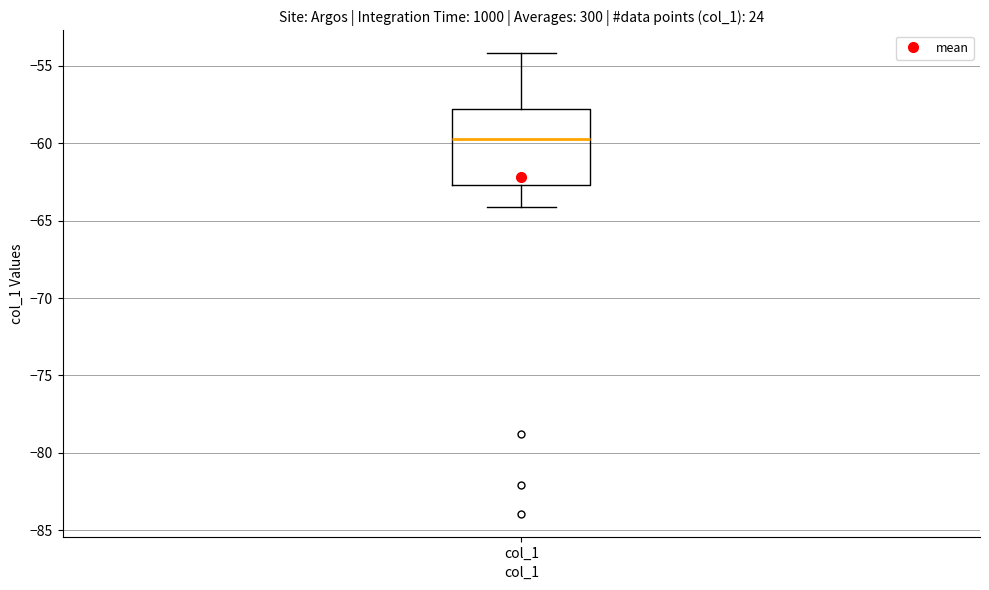

Transcribe this box plot: give where the median line is, the range the box spans, and where the two whiskers end, as read against the y-axis. The values are not printed on the chart, so give them approximately, as read against the axis.

median -59.5, box -62.5 to -58.0, whiskers -64.0 to -54.0